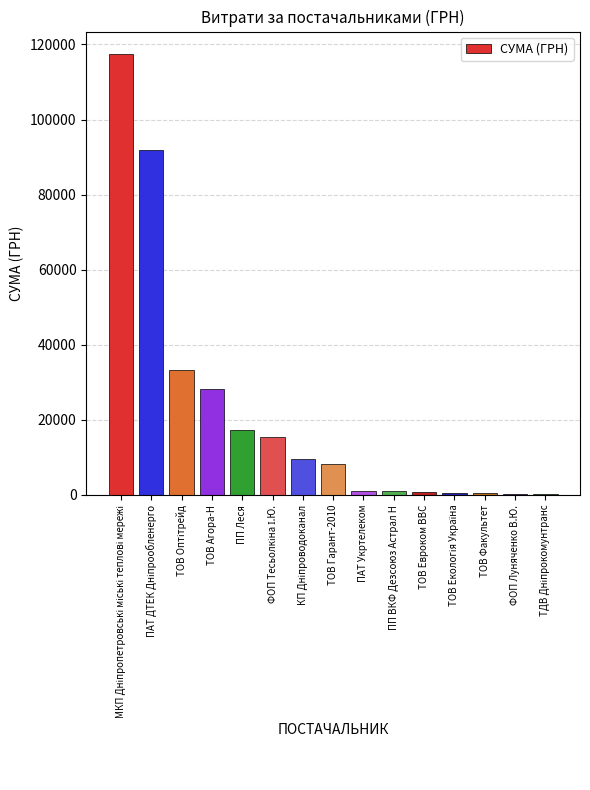

What is the change in value from ПП Леся to ТОВ Гарант-2010?

-9037.9